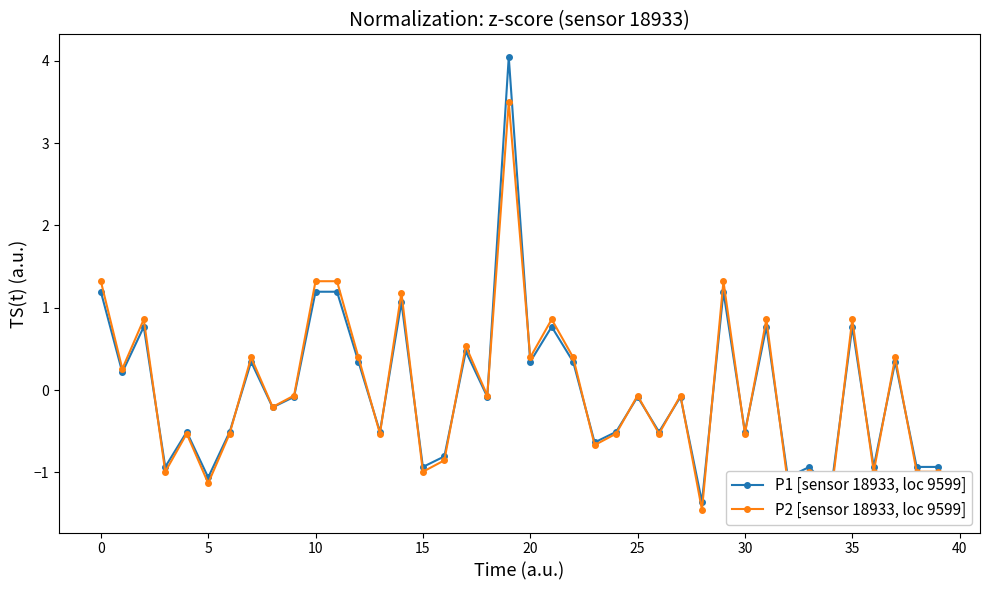

List the series in order of their peak value, lowest first.

P2 [sensor 18933, loc 9599], P1 [sensor 18933, loc 9599]